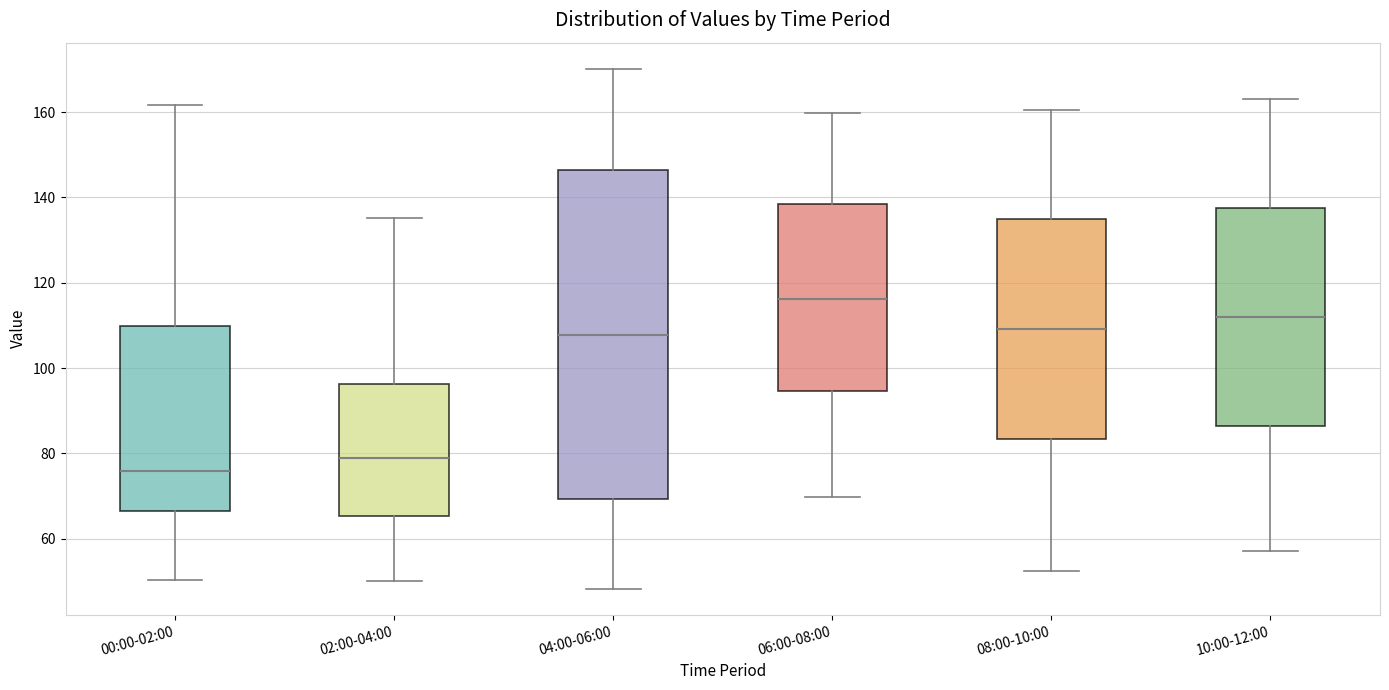

Which box is the tallest, from its lower edge to its upper edge?

04:00-06:00